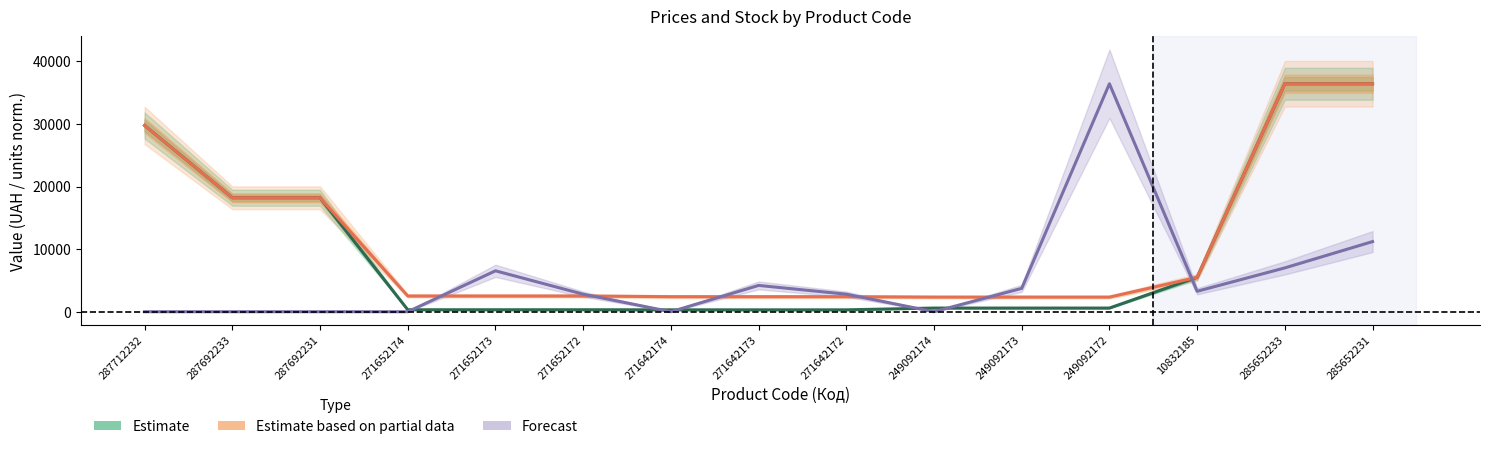

What is the sum of the Forecast values at 287712232 and 249092172?

36424.0